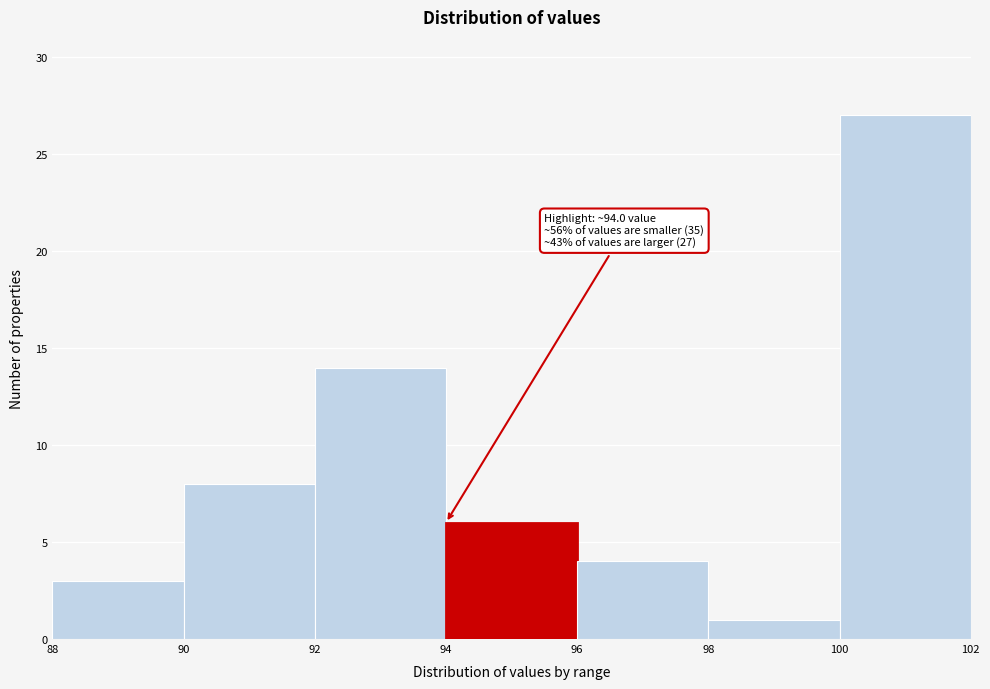

Over which range of the x-axis is the bar tallest?

100 to 102